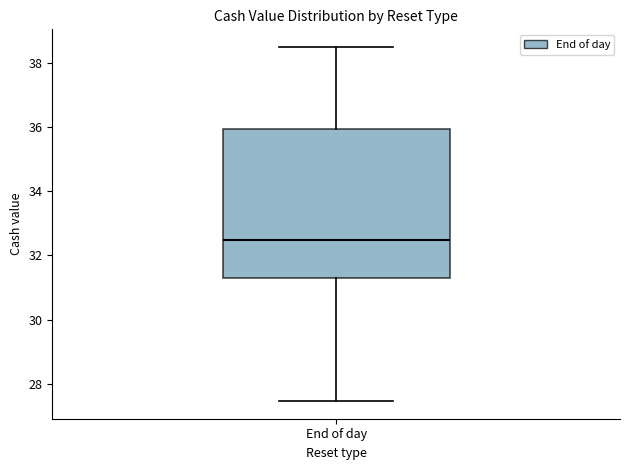

Read this box plot against the y-axis: the position of the median line, the range covered by the box, and the ends of both whiskers. The values are not printed on the chart, so give them approximately, as read against the axis.

median 32.4, box 31.2 to 36.0, whiskers 27.4 to 38.6